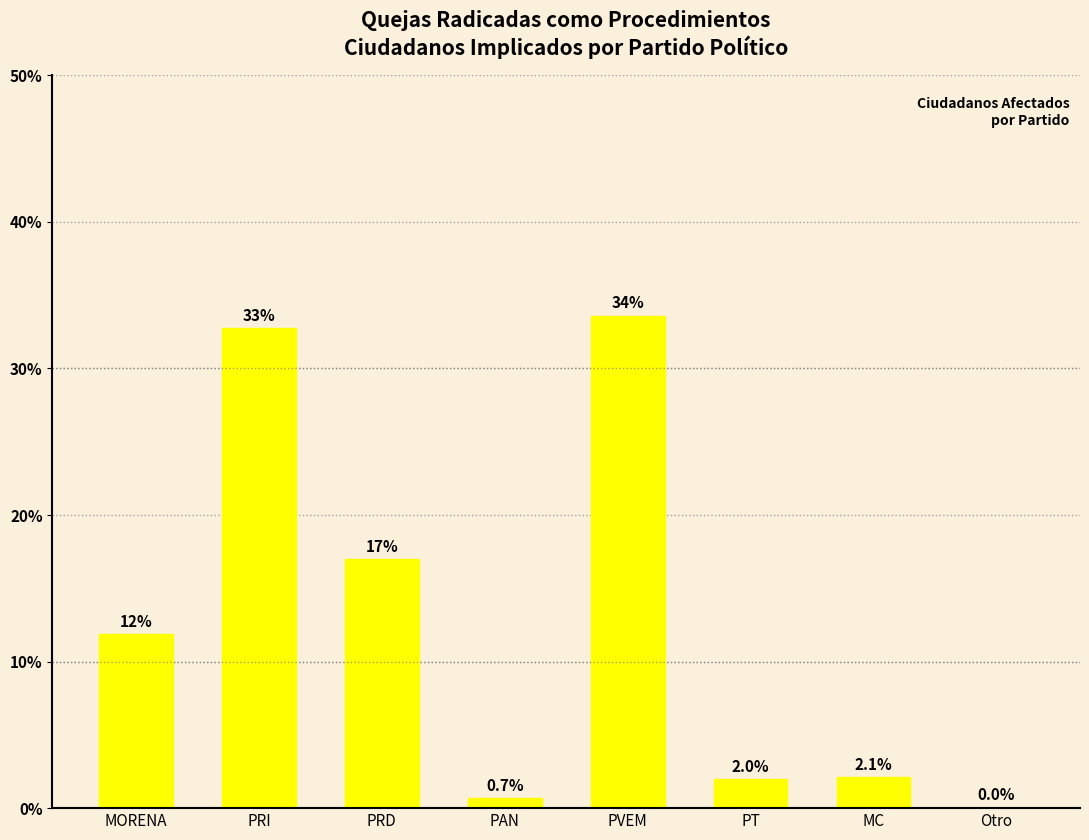

Where does the data first go above 11?

MORENA